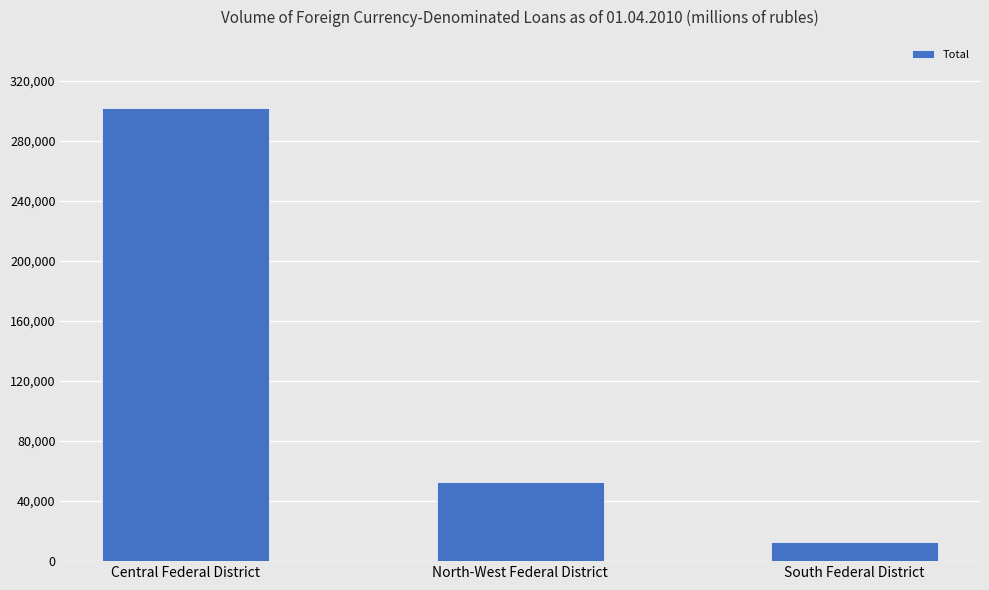

What is the difference between the maximum and minimum values?

288987